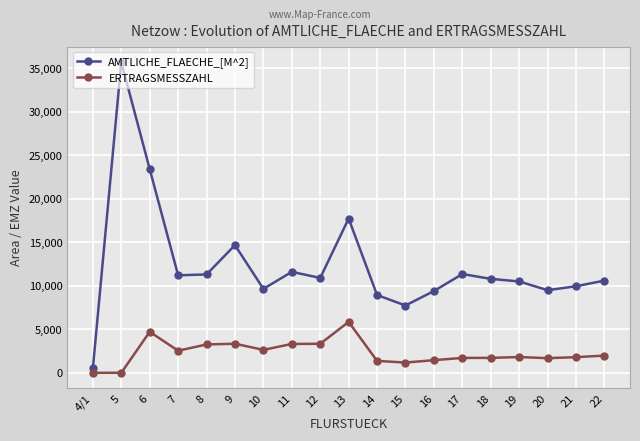

How many distinct data groups are displayed?

2